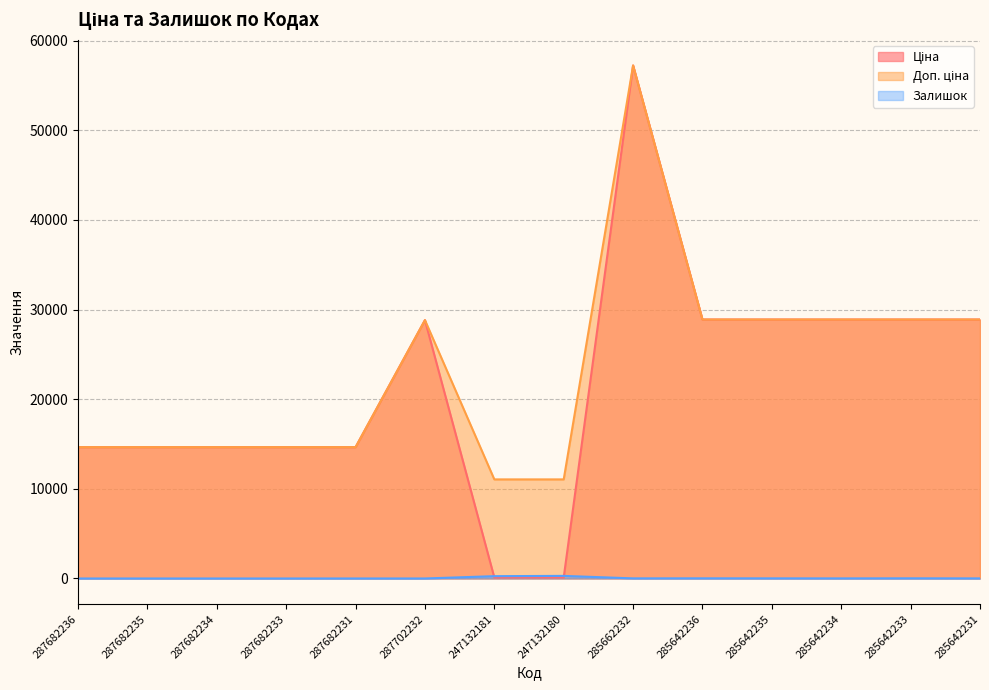

True or false: Залишок and Доп. ціна intersect in this chart.

False